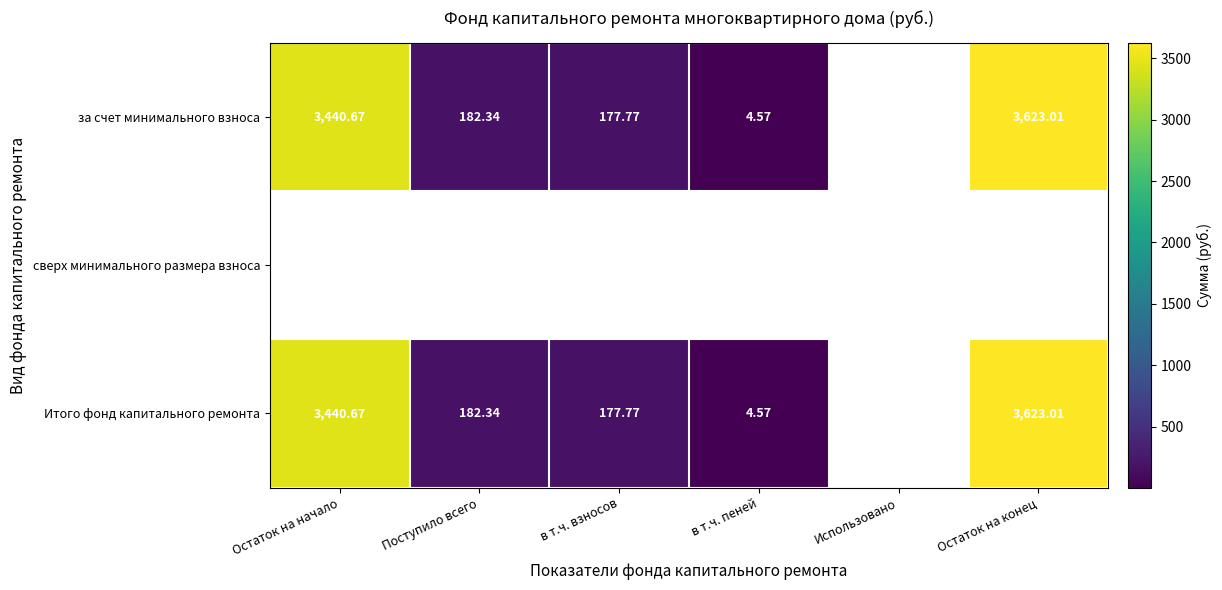

True or false: Итого фонд капитального ремонта has a value of 1661.1 at Остаток на конец.

False